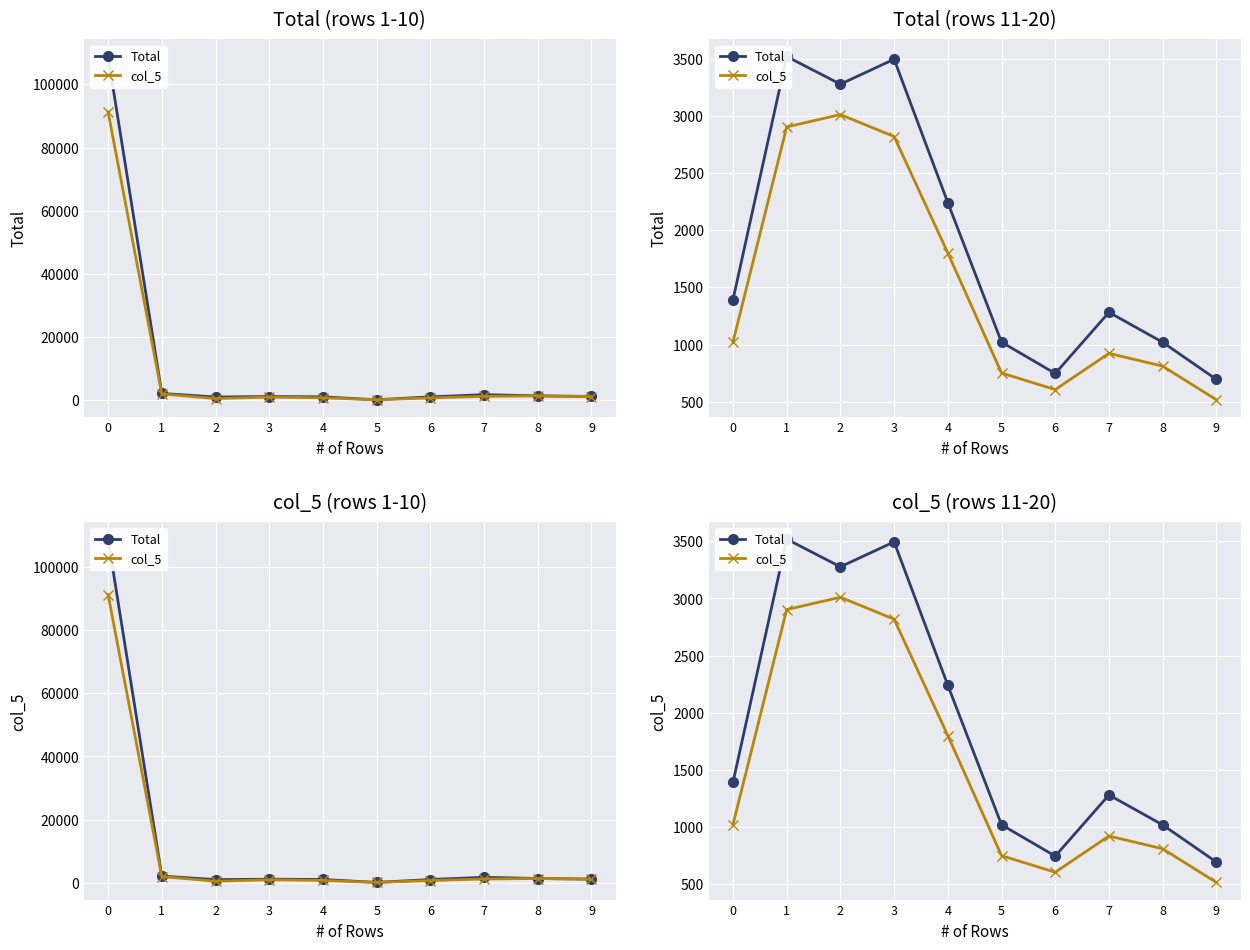

At which category does Total reach its first local valley?

2